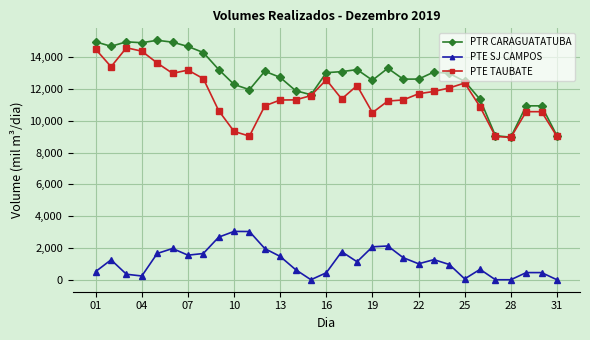

What is the lowest value of the PTR CARAGUATATUBA series?

8976.0